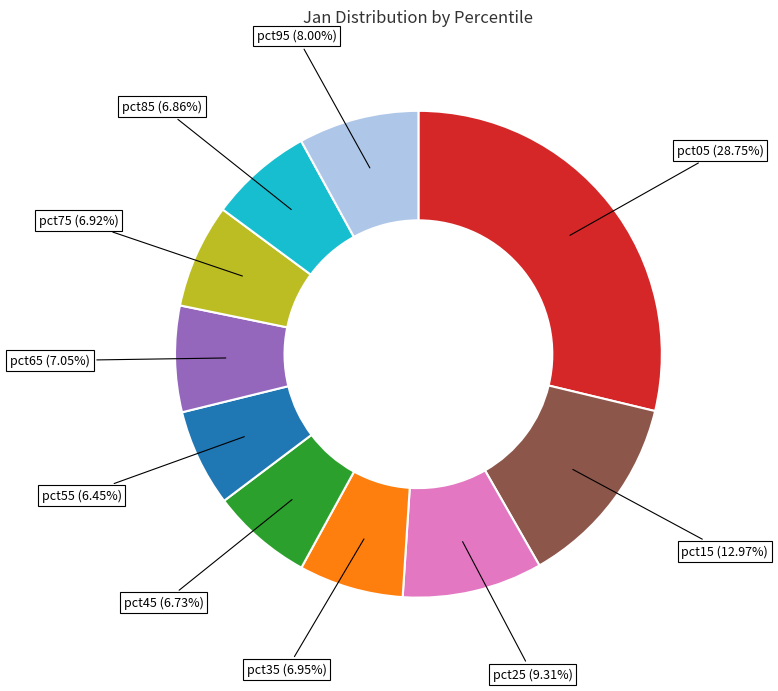

Count the number of slices in the pie.

10